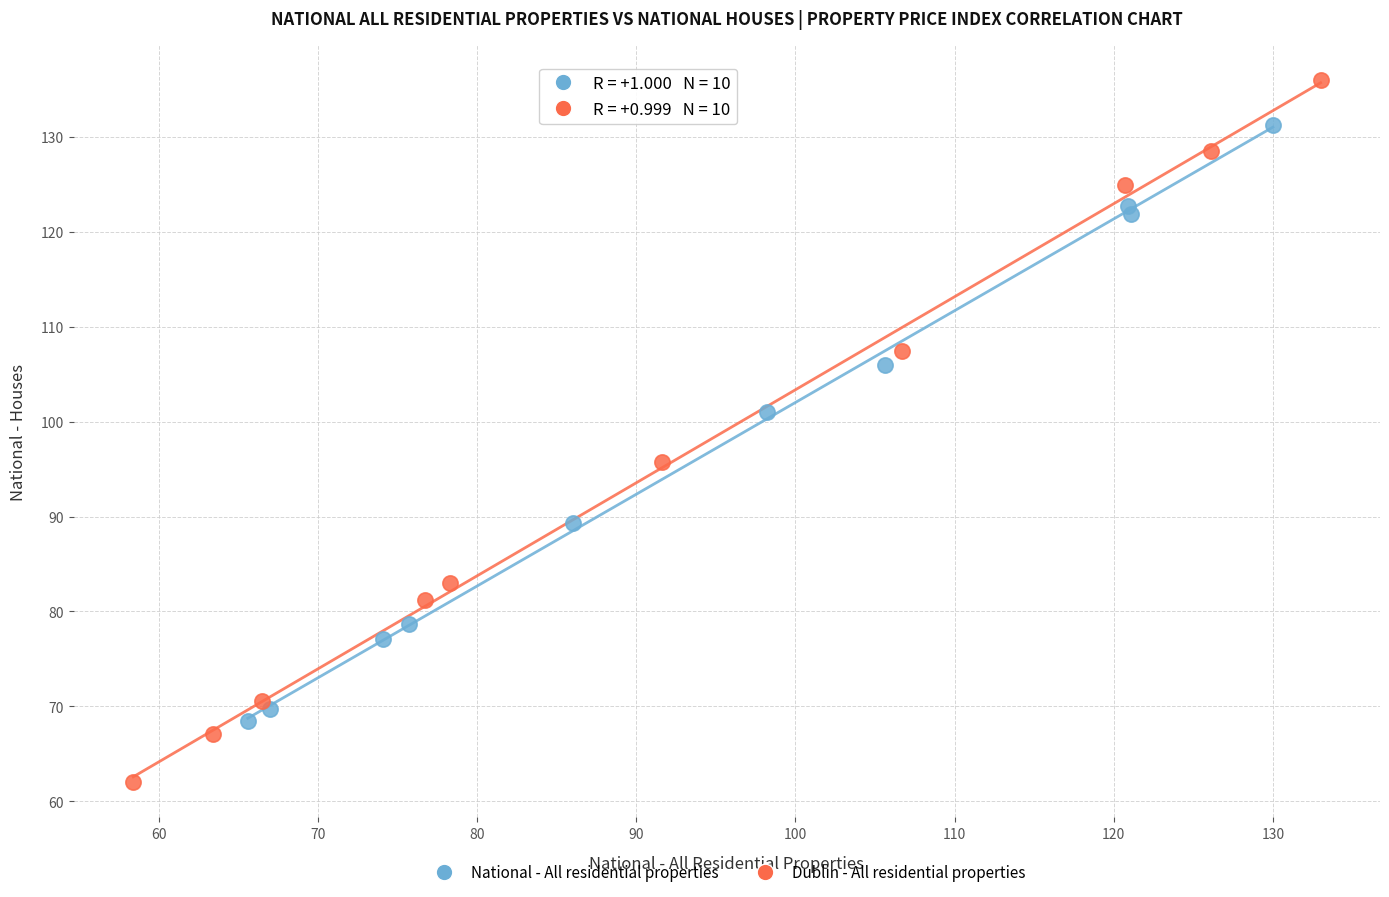

What are all the series names shown in the legend?

National - All residential properties, Dublin - All residential properties